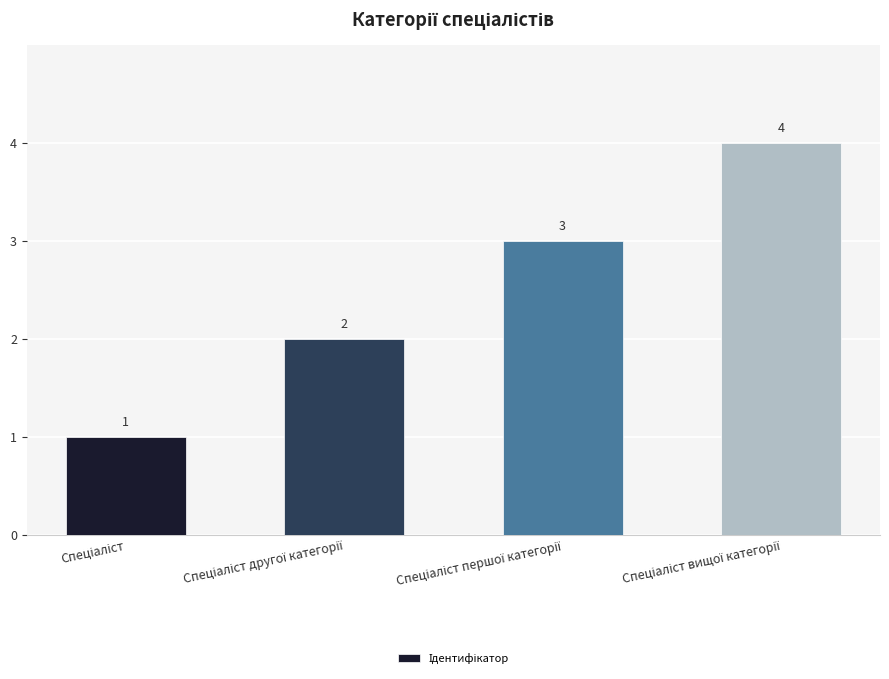

What is the maximum value shown in the chart?

4